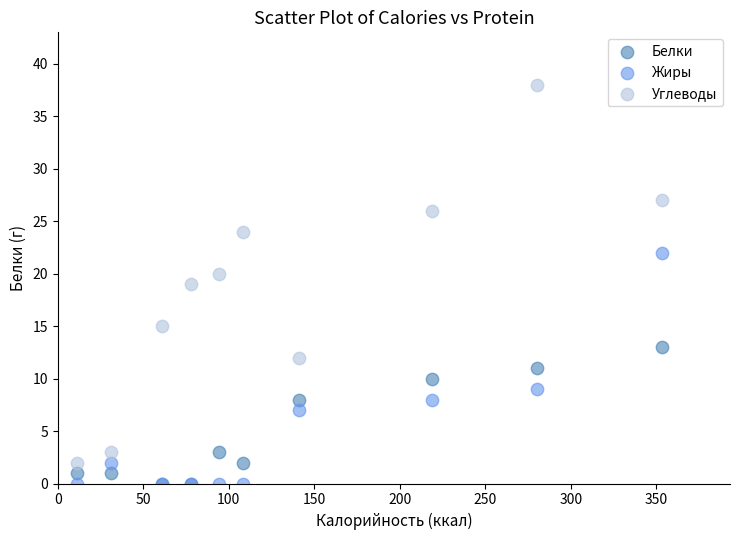

In the Белки series, what Y value is closest to 6?

8